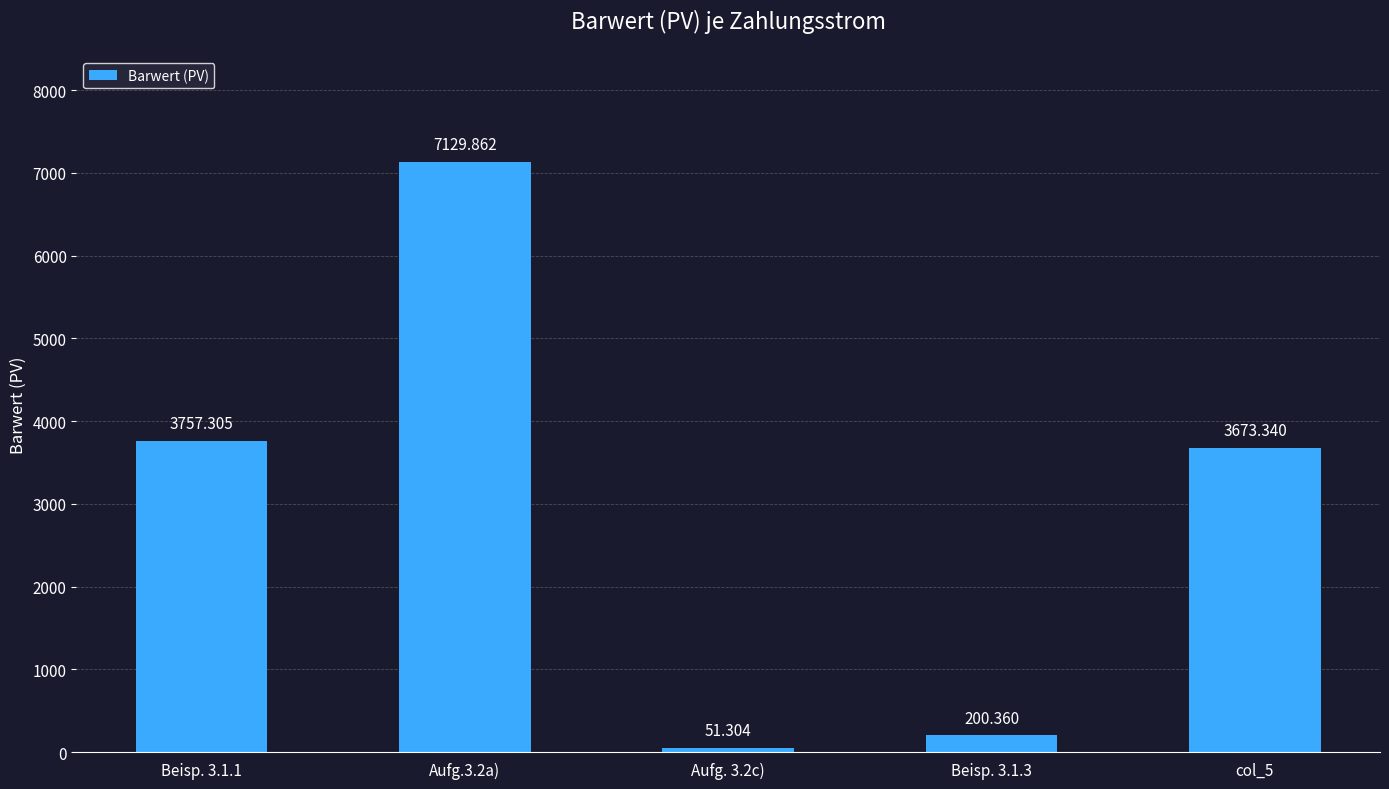

Where is the data nearest to the value 3590?

col_5